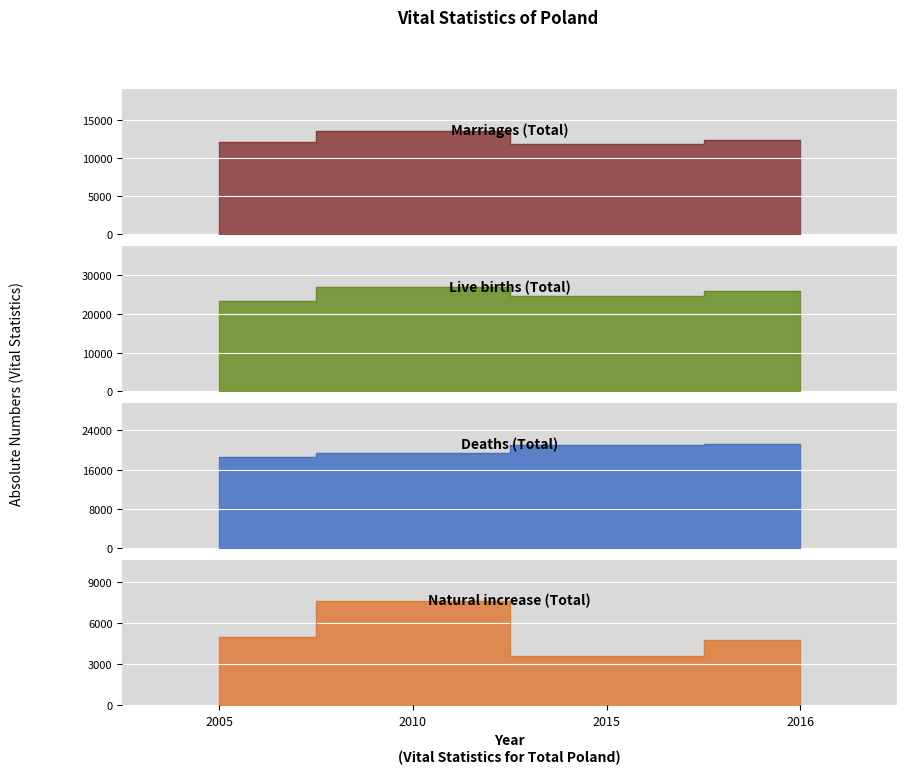

At which category is the sum across all series the highest?

2010